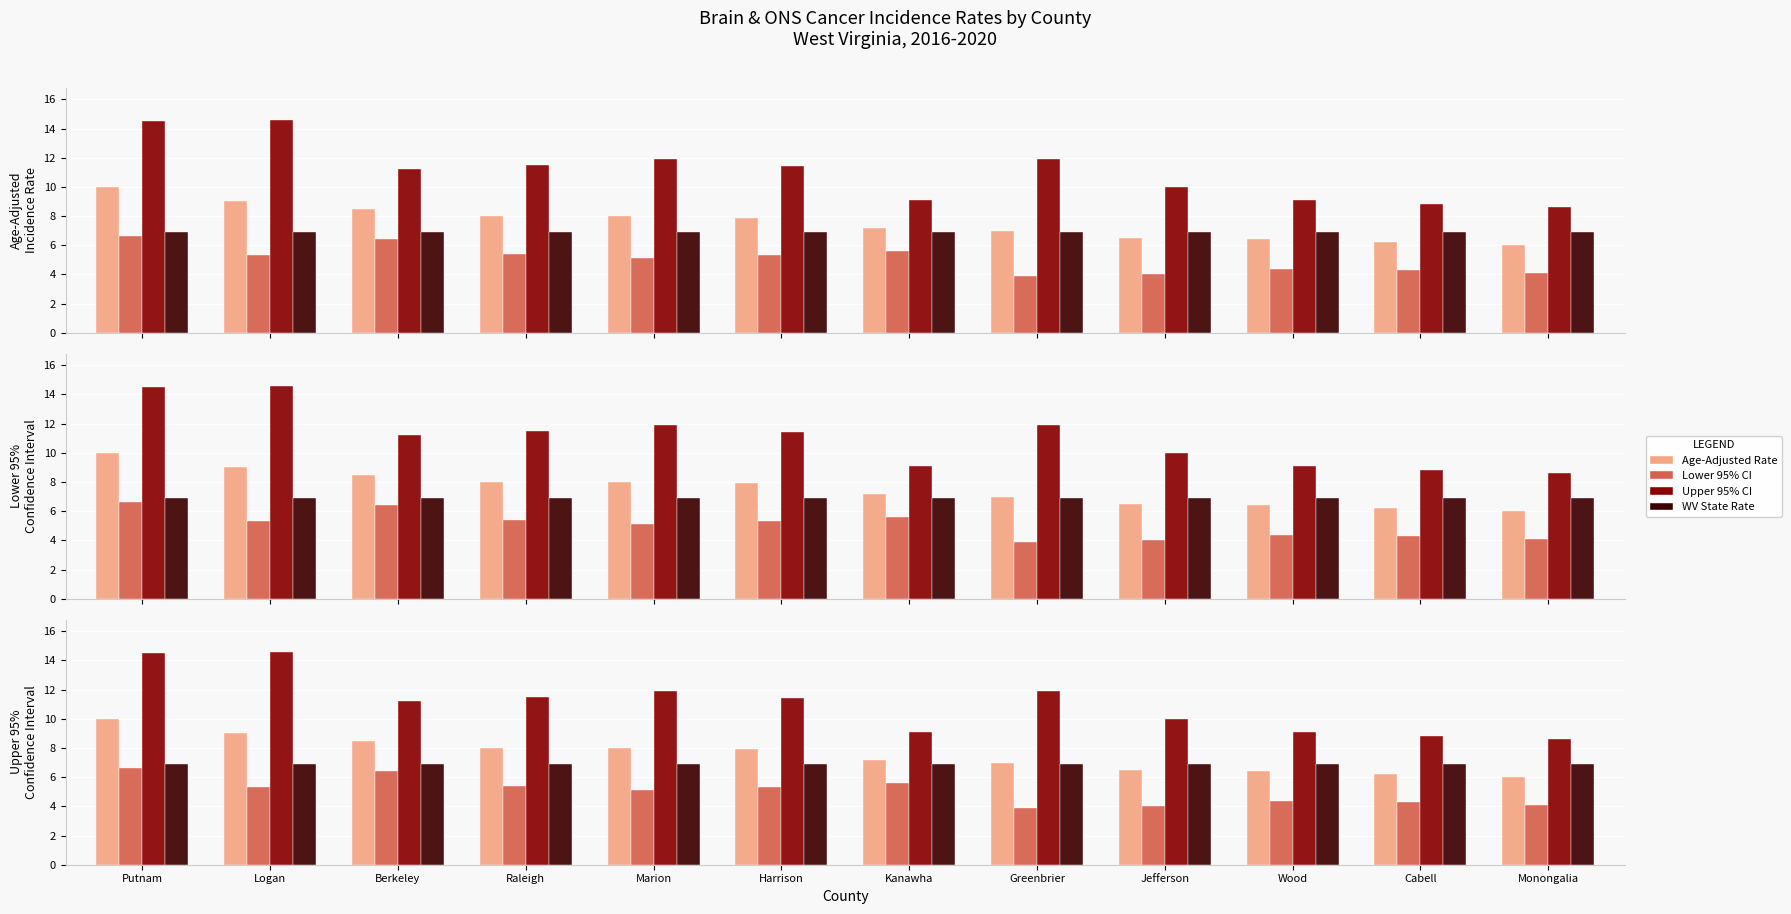

Reading left to right, list all the values displayed in this chart.

Age-Adjusted Rate: Putnam=10.0	Logan=9.0	Berkeley=8.5	Raleigh=8.0	Marion=8.0	Harrison=7.9	Kanawha=7.2	Greenbrier=7.0	Jefferson=6.5	Wood=6.4	Cabell=6.2	Monongalia=6.0
Lower 95% CI: Putnam=6.6	Logan=5.3	Berkeley=6.4	Raleigh=5.4	Marion=5.1	Harrison=5.3	Kanawha=5.6	Greenbrier=3.9	Jefferson=4.0	Wood=4.4	Cabell=4.3	Monongalia=4.1
Upper 95% CI: Putnam=14.5	Logan=14.6	Berkeley=11.2	Raleigh=11.5	Marion=11.9	Harrison=11.4	Kanawha=9.1	Greenbrier=11.9	Jefferson=10.0	Wood=9.1	Cabell=8.8	Monongalia=8.6
WV State Rate: Putnam=6.9	Logan=6.9	Berkeley=6.9	Raleigh=6.9	Marion=6.9	Harrison=6.9	Kanawha=6.9	Greenbrier=6.9	Jefferson=6.9	Wood=6.9	Cabell=6.9	Monongalia=6.9